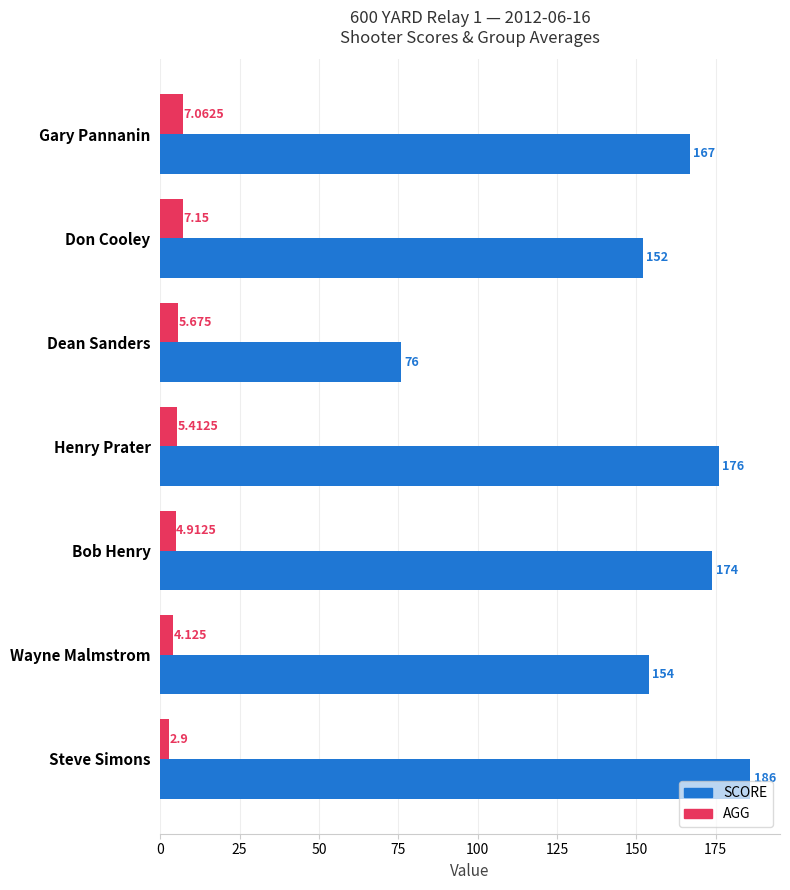

Where is AGG nearest to the value 5?

Bob Henry